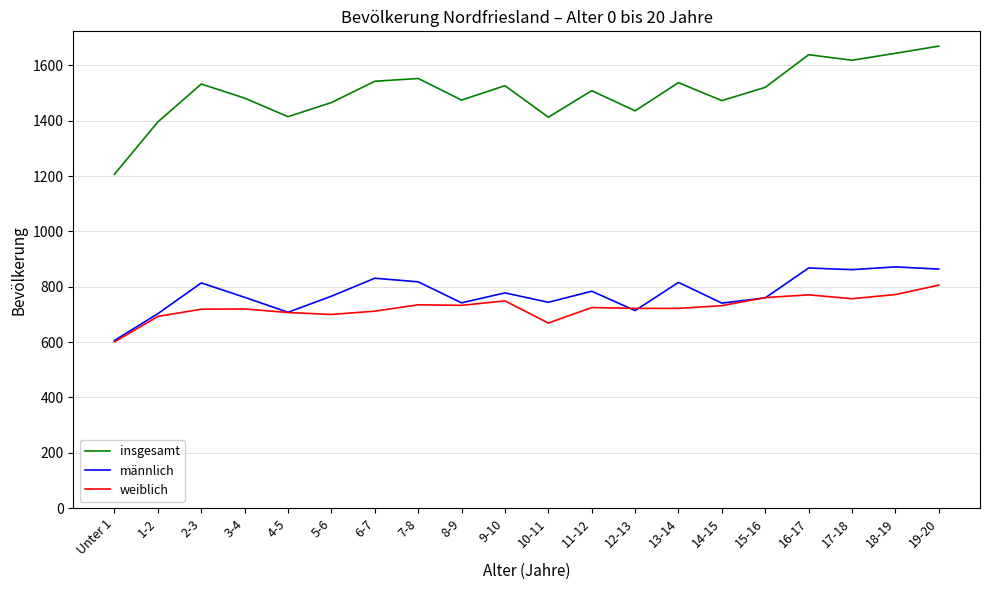

What is the lowest value of the insgesamt series?

1207